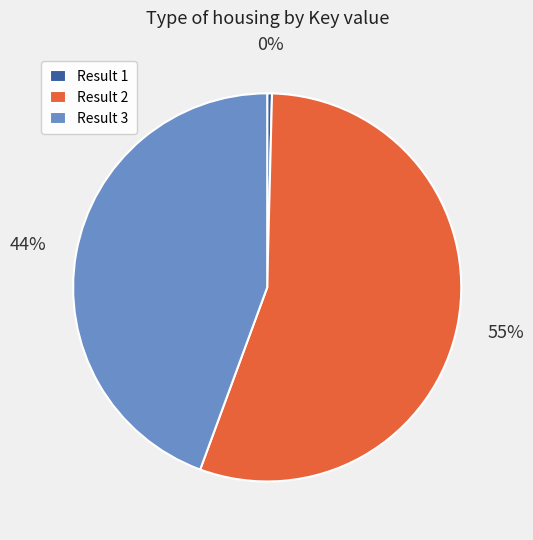

Rank the categories by value from highest to lowest.

Result 2, Result 3, Result 1